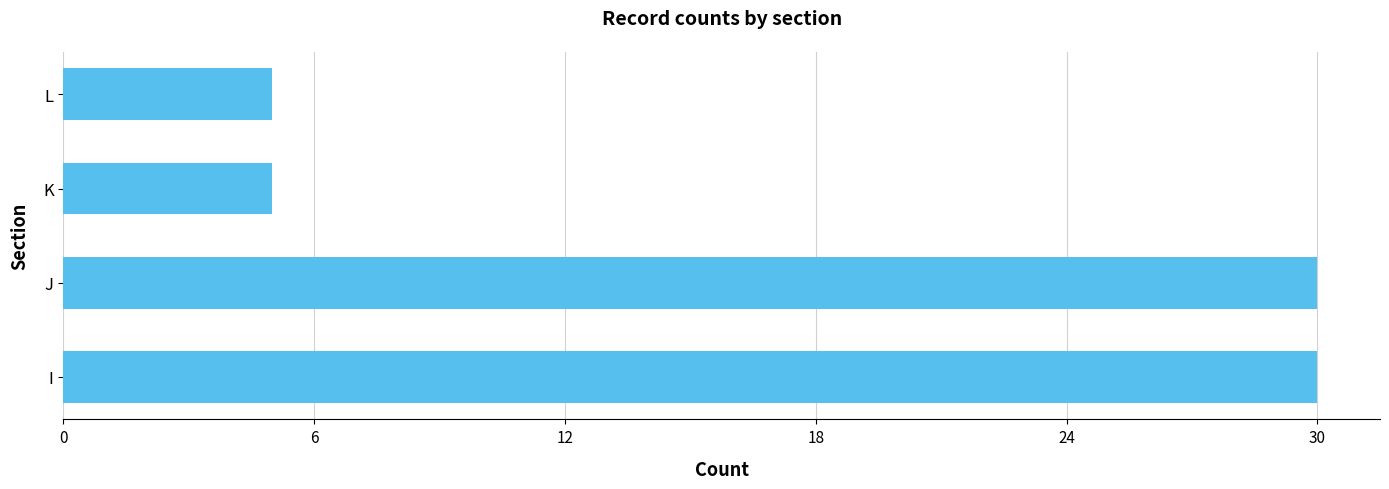

What is the minimum value shown in the chart?

5